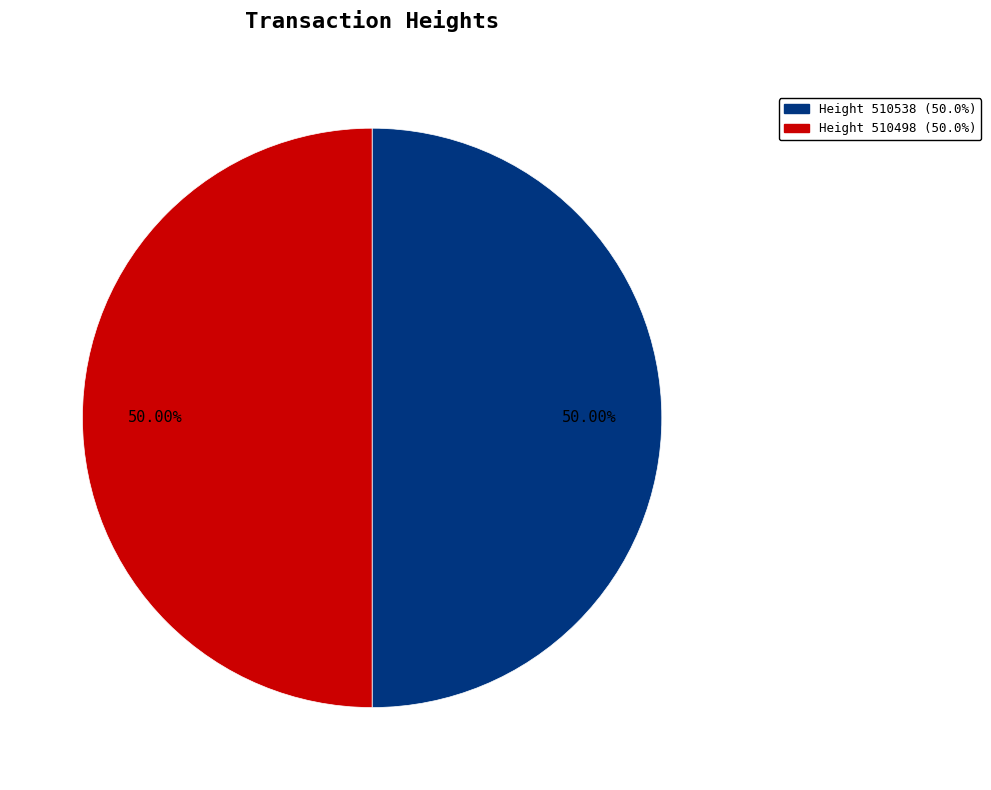

Approximately how many times larger is the value at Height 510498 (50.0%) compared to Height 510538 (50.0%)?

1.0